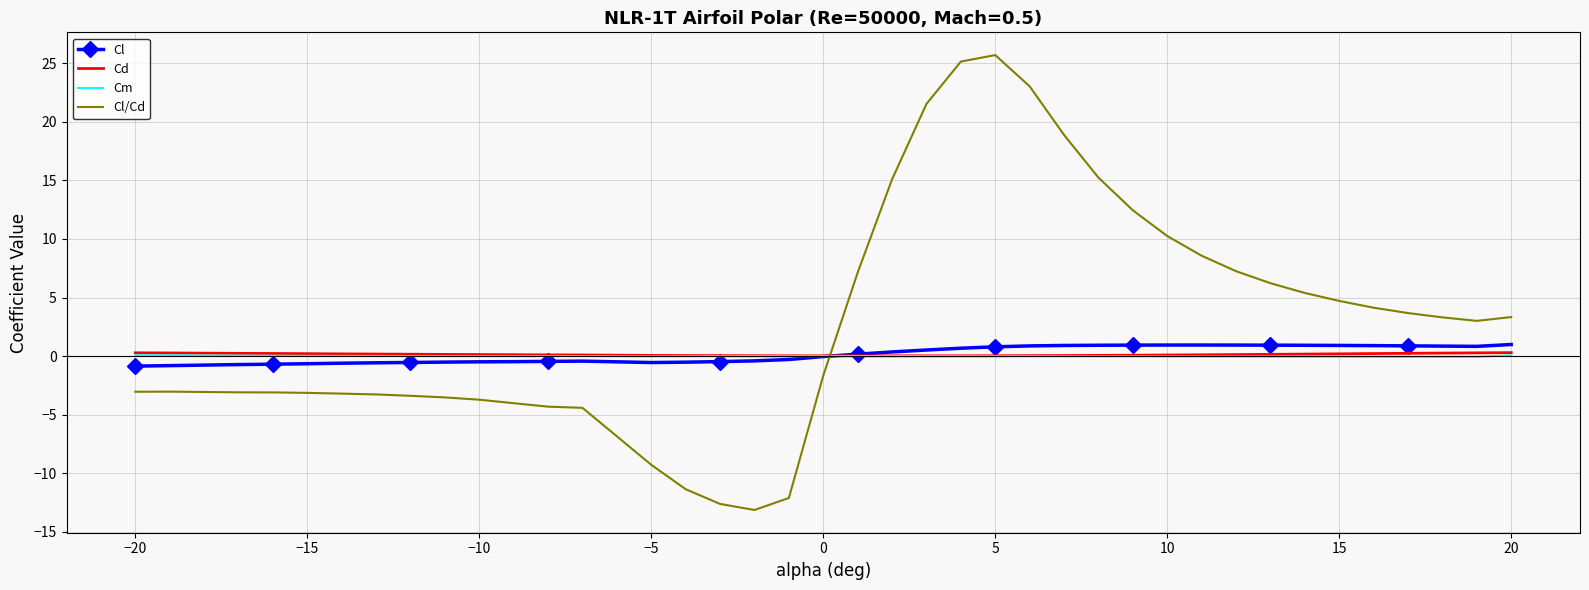

What is the highest value of the Cl series?

1.0